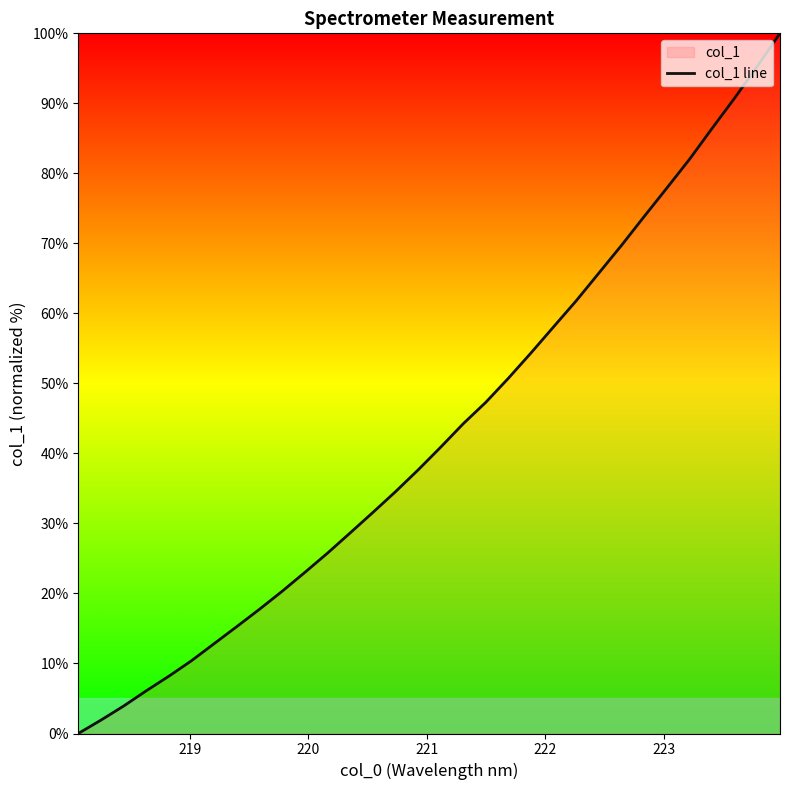

What is the difference between the maximum and minimum values?

100.0